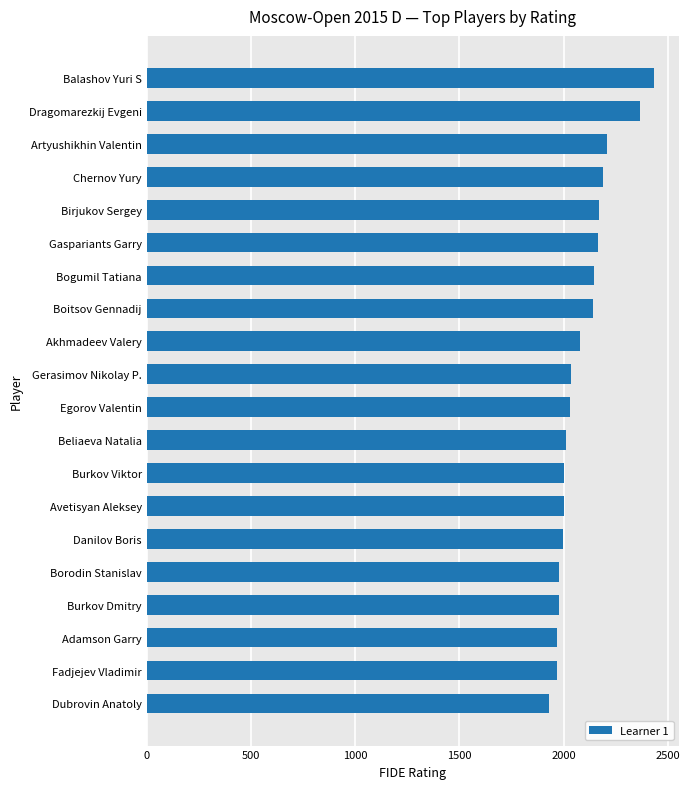

Which has a higher value, Dragomarezkij Evgeni or Balashov Yuri S?

Balashov Yuri S